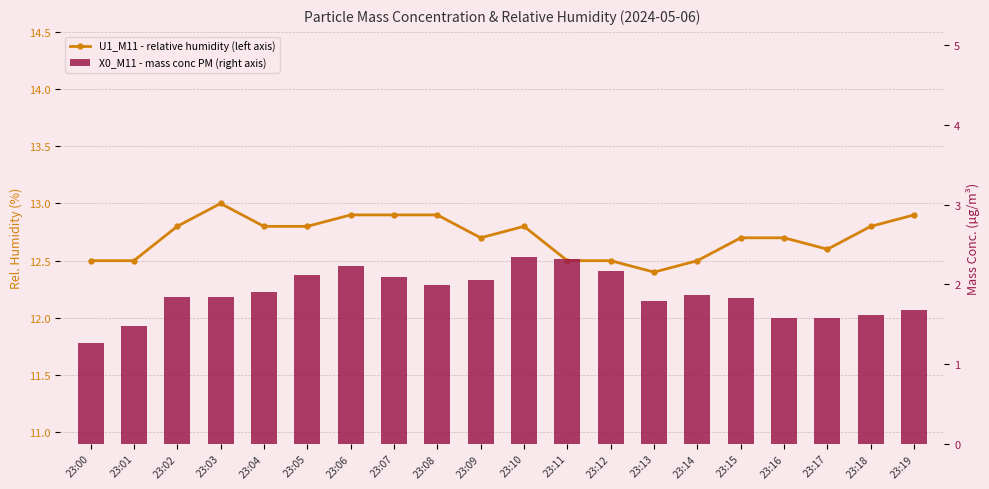

What is the total value across all series at 23:11?

14.8